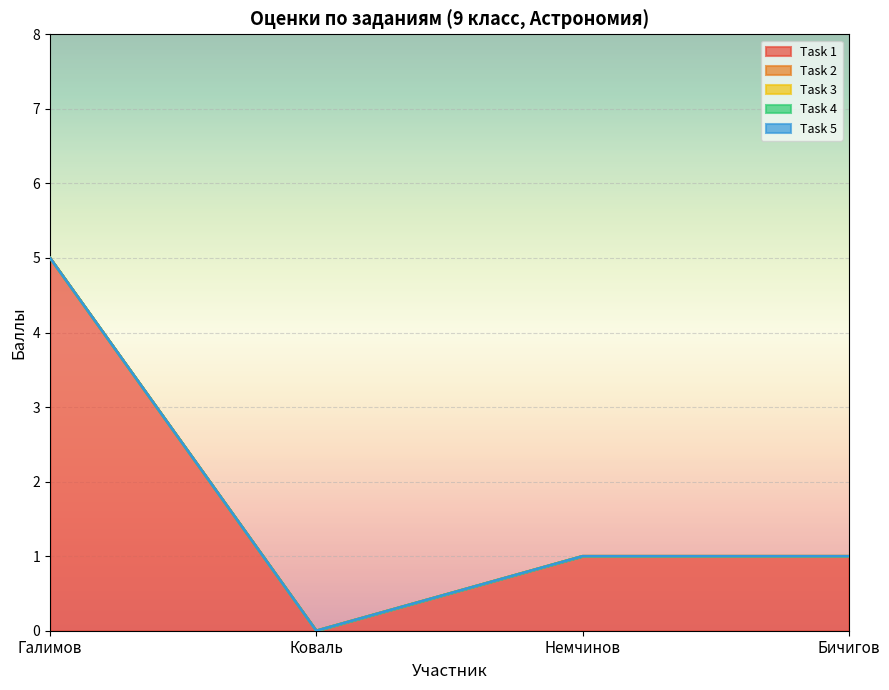

At which category is the sum across all series the highest?

Галимов